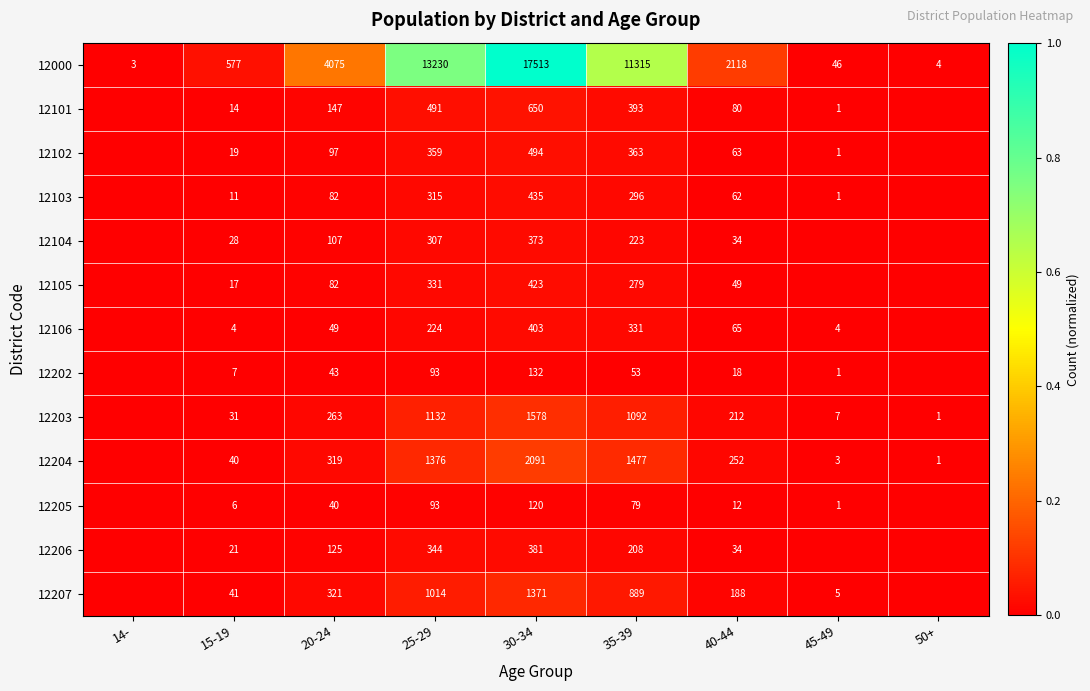

What is the sum of all 12000 values?

48881